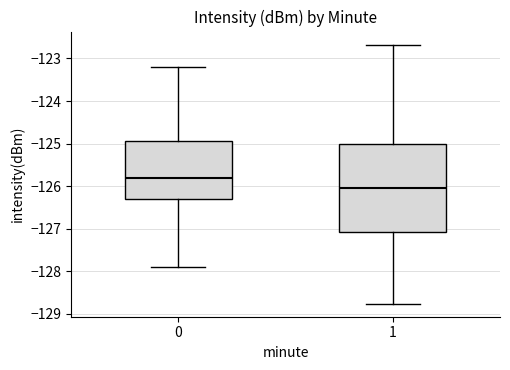

Reading left to right, transcribe this box plot: for each box, give where its median line is, the range the box spans, and where its two whiskers end, as read against the y-axis. The values are not printed on the chart, so give them approximately, as read against the axis.

0: median -125.8, box -126.3 to -124.9, whiskers -127.9 to -123.2
1: median -126.0, box -127.1 to -125.0, whiskers -128.8 to -122.7